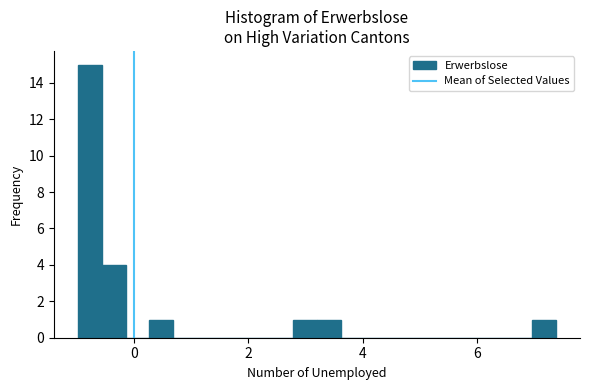

Around what value on the x-axis is the tallest bar? Give the approximate position of its centre, as read against the axis.

-0.8